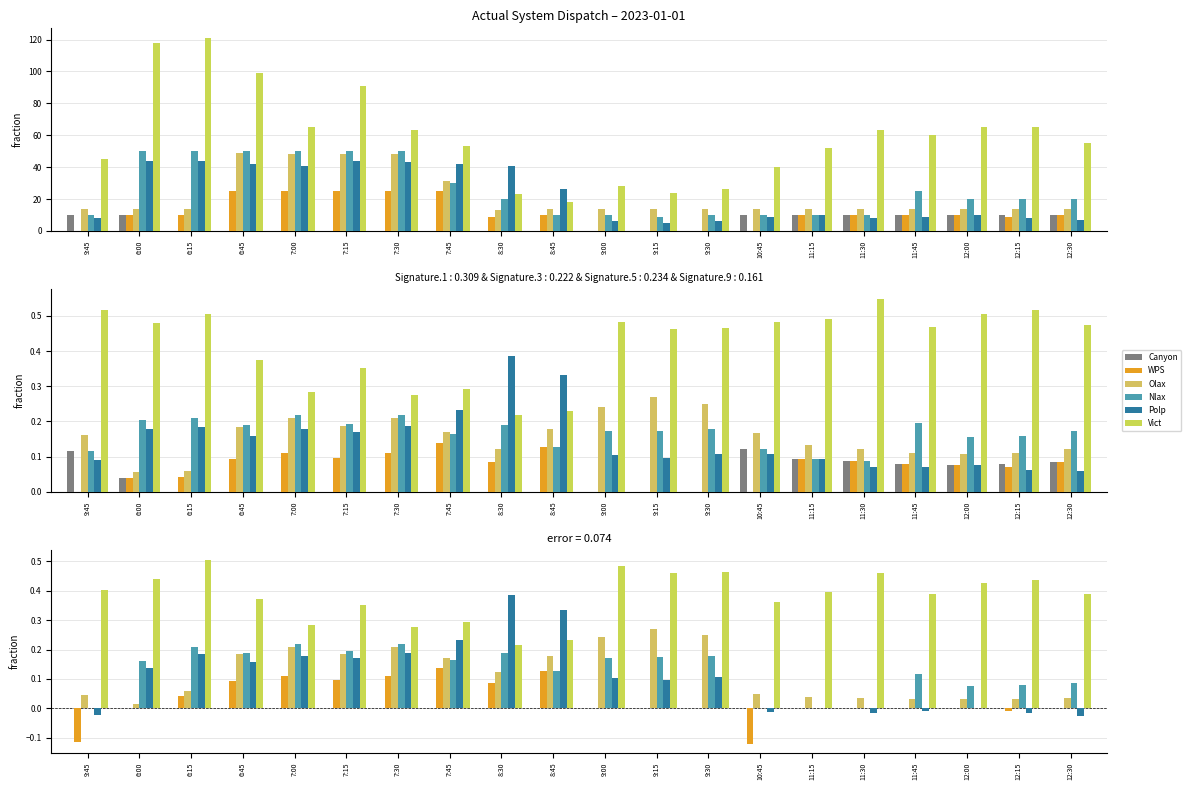

At which label does Polp reach its minimum?

12:30